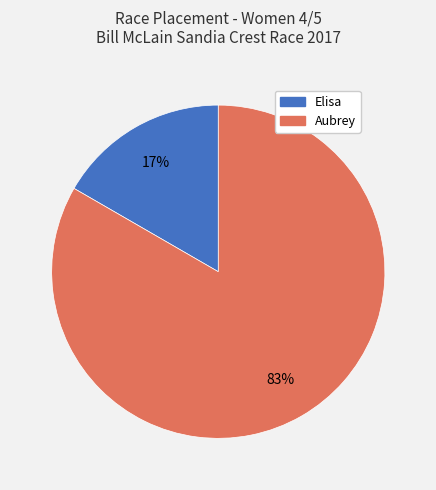

Is there any slice that represents more than half of the pie?

Yes